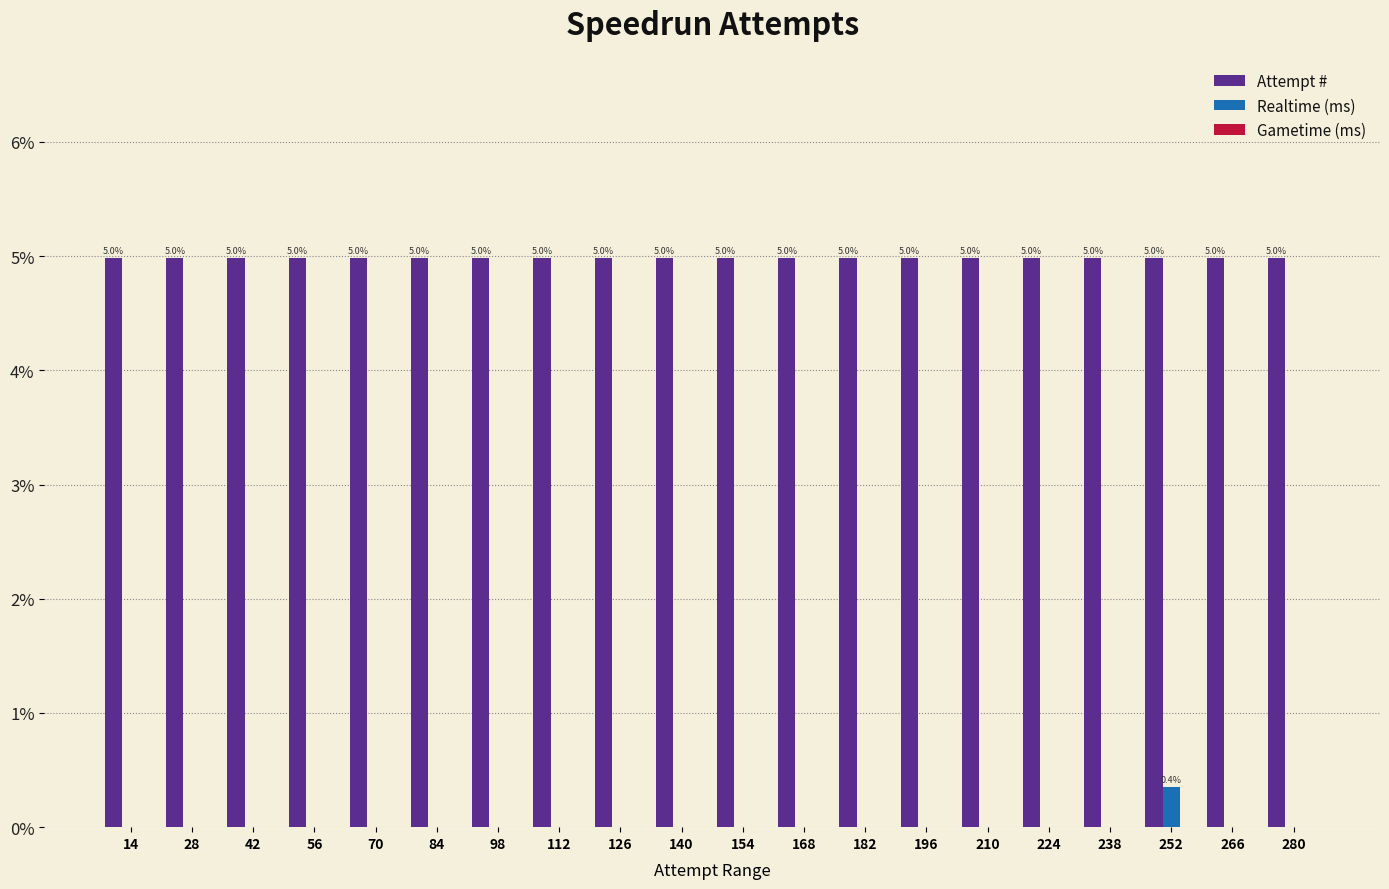

What is the approximate value of Attempt # at 70?

5.0